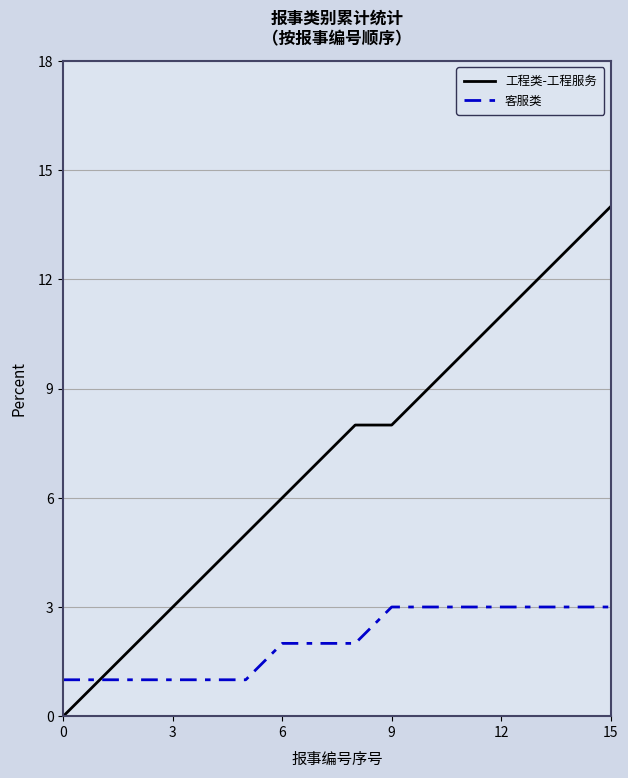

Which series has the largest range (max minus min)?

工程类-工程服务